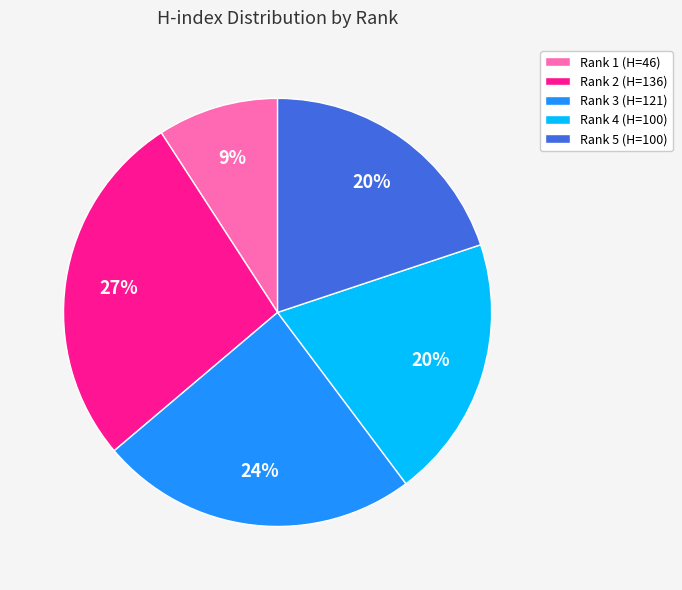

To the nearest percent, what is the average slice percentage?

20%